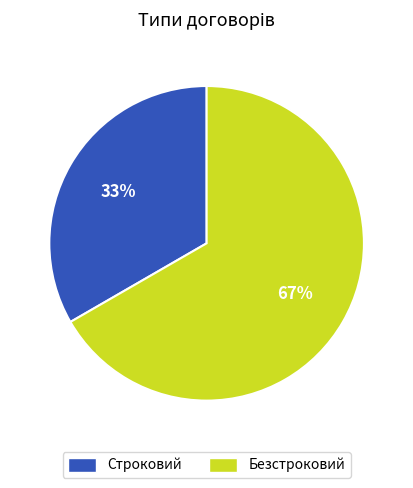

Is the sum of Строковий and Безстроковий greater than half?

Yes